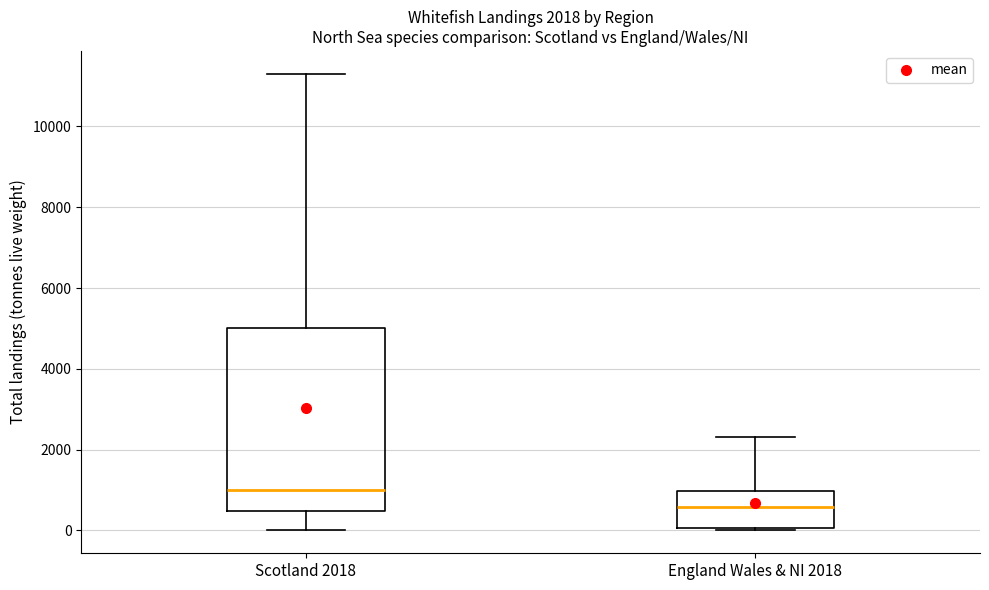

Which box has the lowest median line?

England Wales & NI 2018